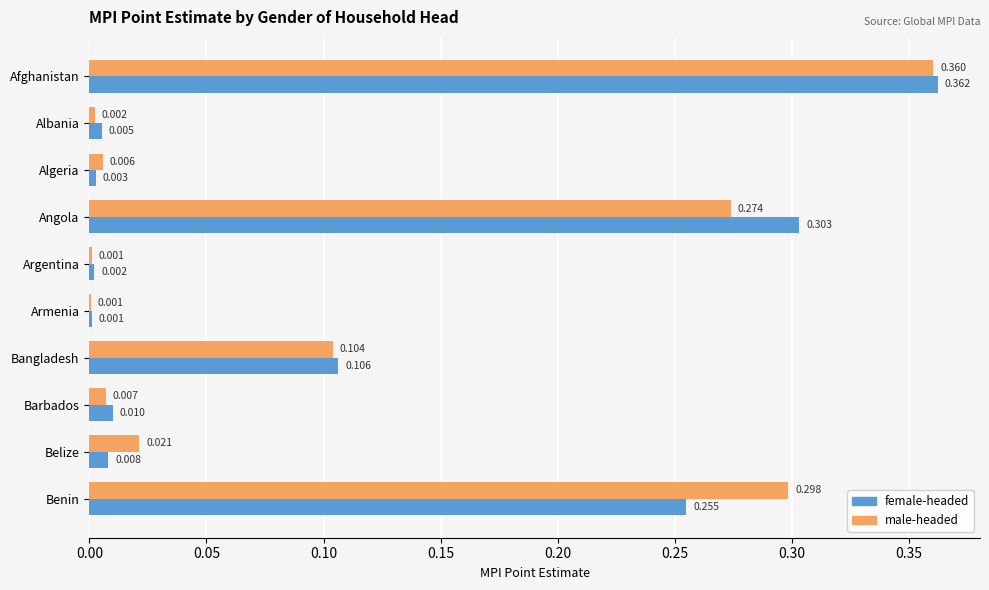

Which category has the highest value in the female-headed series?

Afghanistan